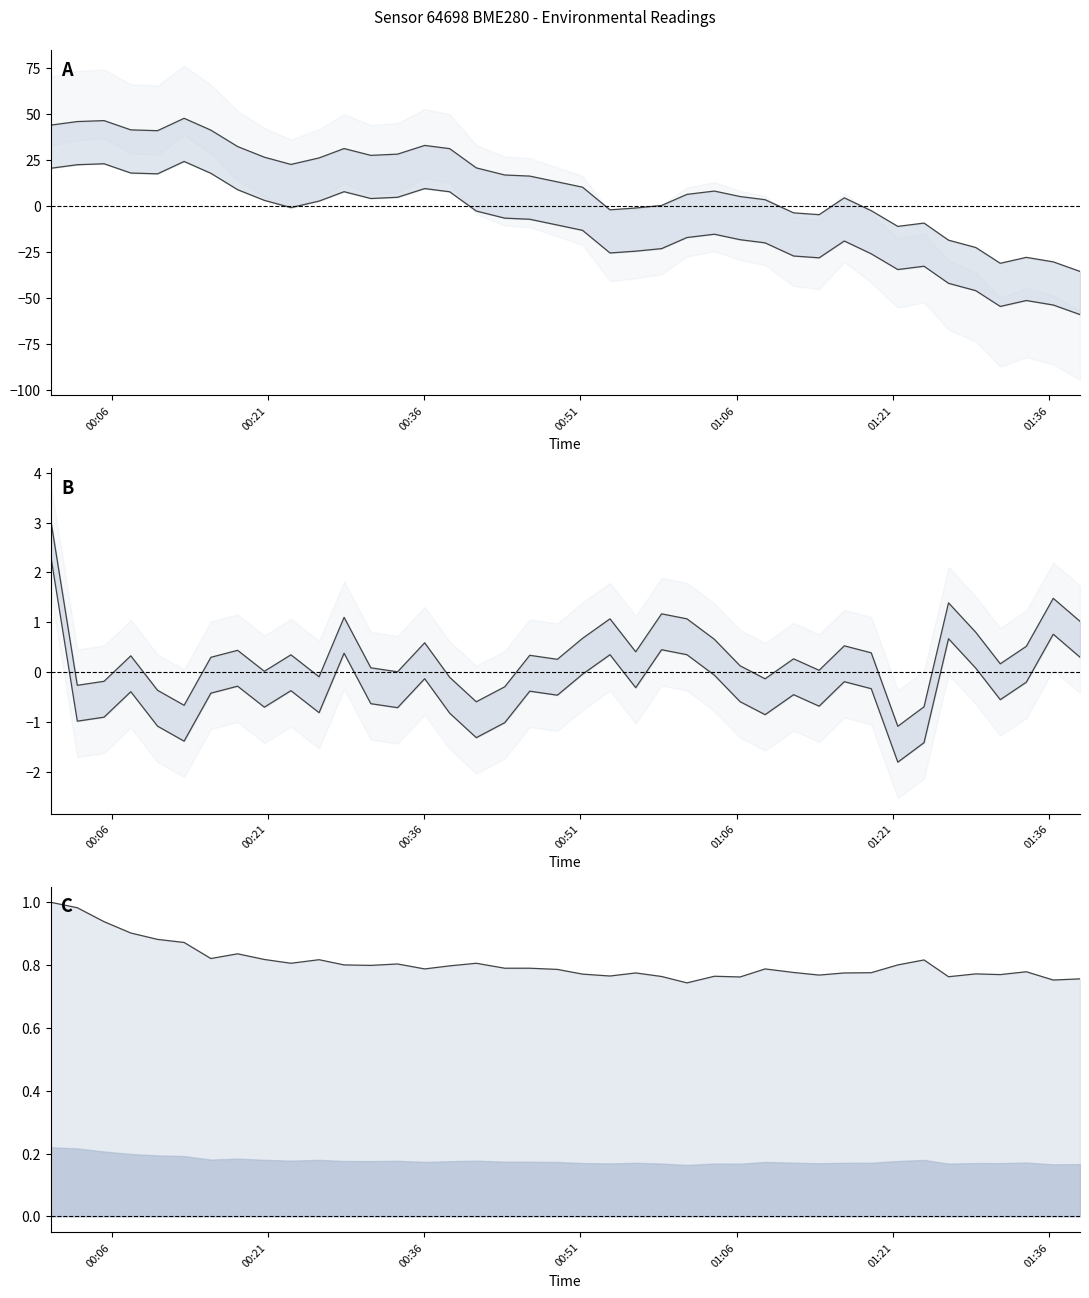

What is the value of the temperature lower point at the 37th from the left?

-0.5